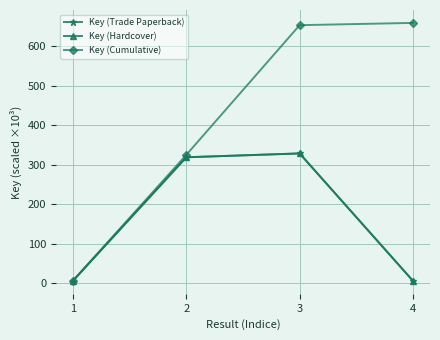

Does the chart have visible grid lines?

Yes